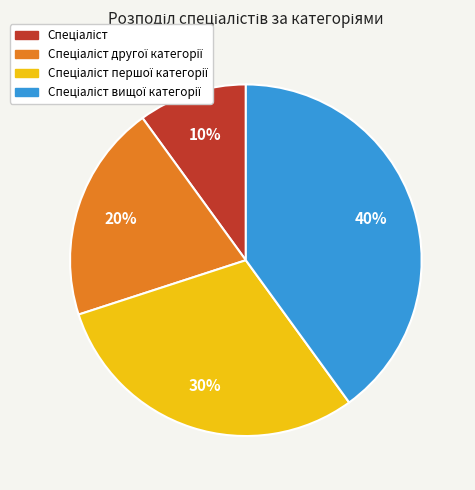

To the nearest percent, what is the average slice percentage?

25%